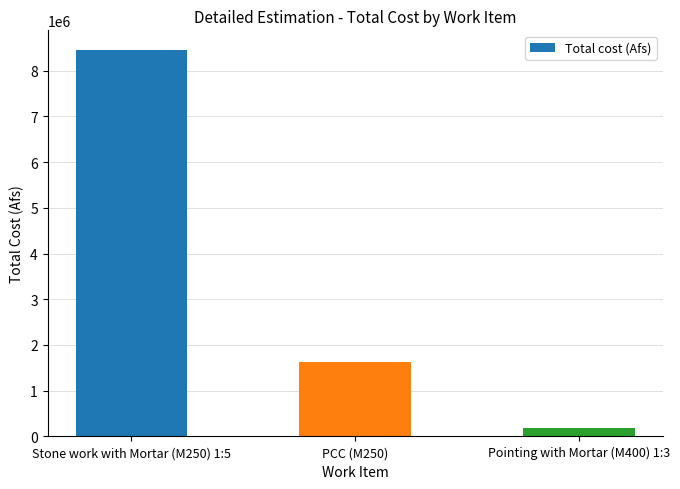

List the labels in order of value, smallest first.

Pointing with Mortar (M400) 1:3, PCC (M250), Stone work with Mortar (M250) 1:5